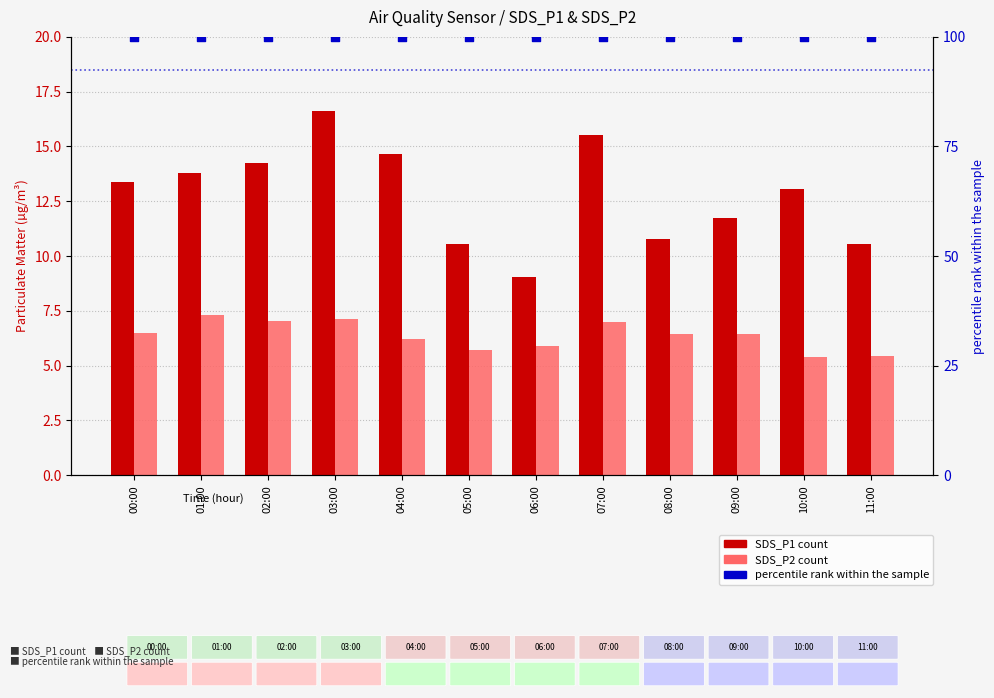

Is the value of percentile rank within the sample at 10:00 greater than the value of SDS_P1 count at 09:00?

Yes